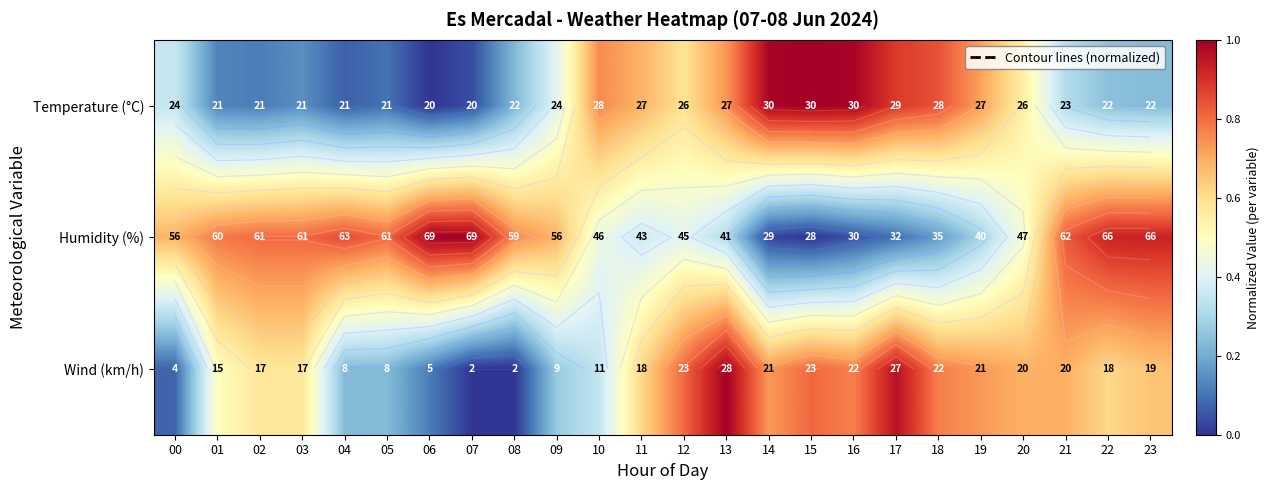

At how many categories does at least one series exceed 0?

24